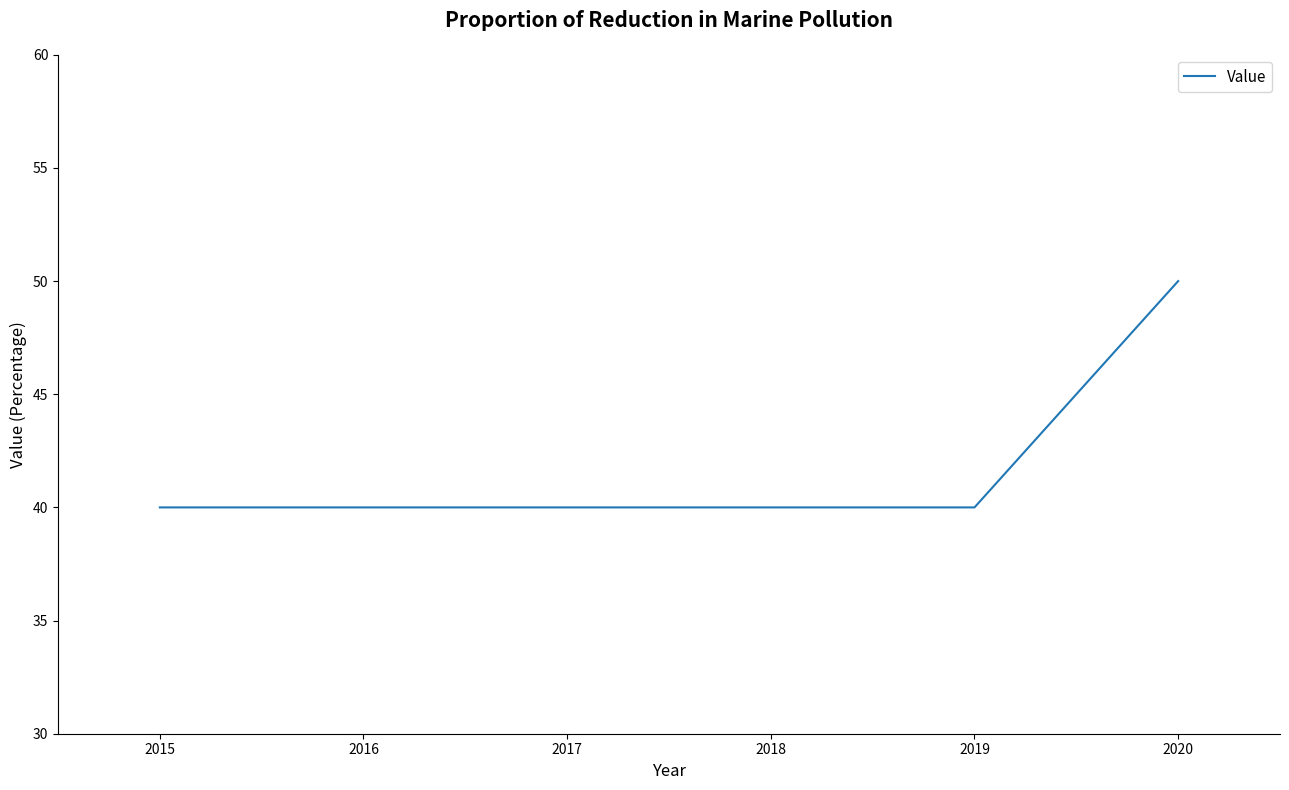

Reading right to left, extract all data points from this chart.

50	40	40	40	40	40